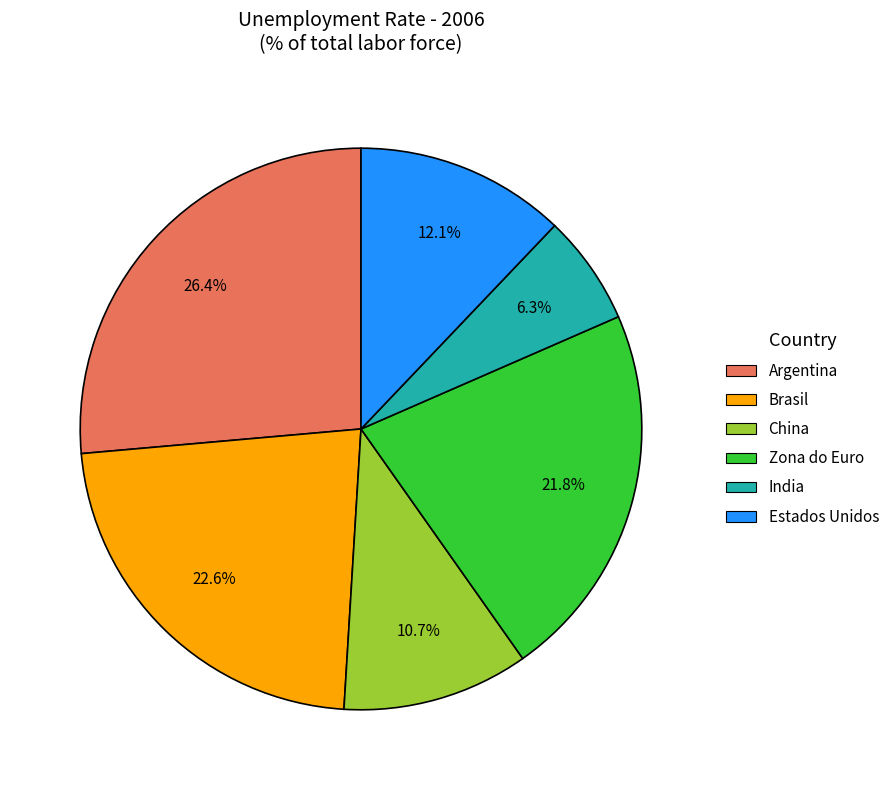

True or false: China accounts for 11% of the total.

True